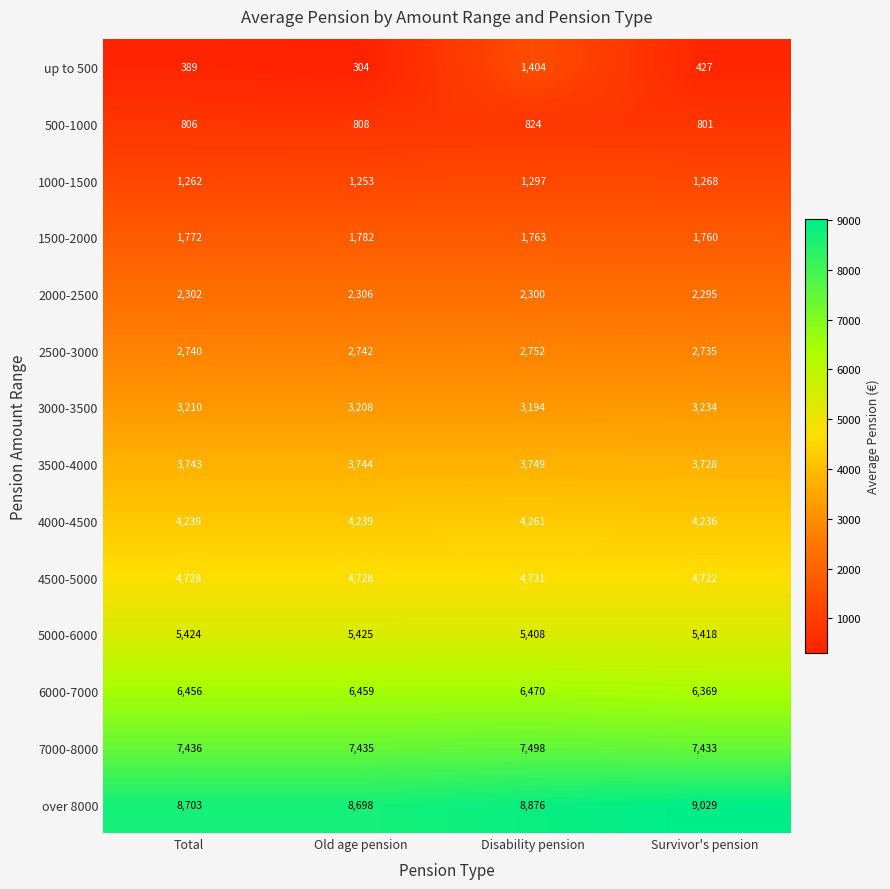

At which label is 3500-4000 closest to 3738?

Total